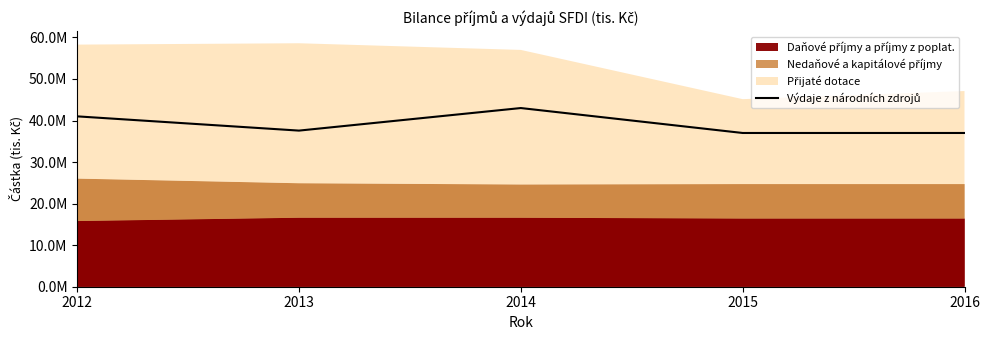

Is it true that the value at 2013 is 53496901?

False